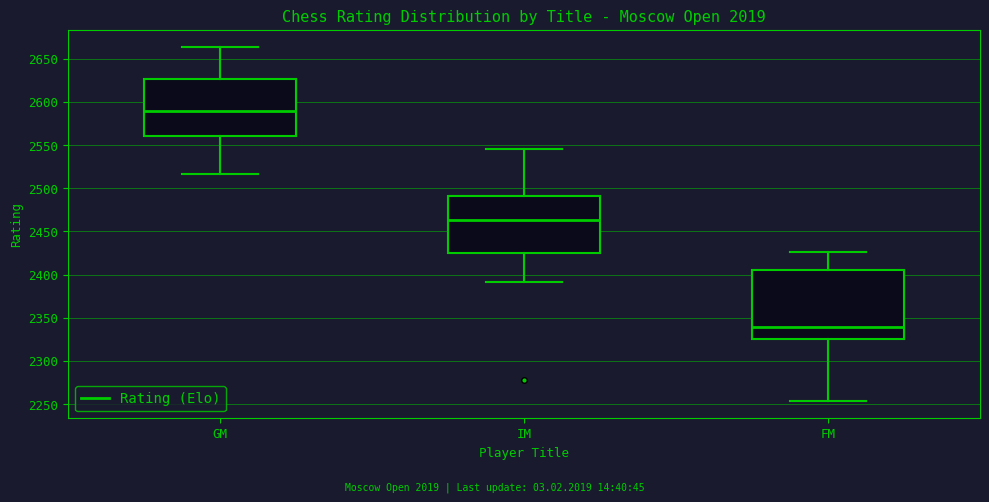

Reading left to right, transcribe this box plot: for each box, give where its median line is, the range the box spans, and where its two whiskers end, as read against the y-axis. The values are not printed on the chart, so give them approximately, as read against the axis.

GM: median 2590, box 2560 to 2625, whiskers 2515 to 2665
IM: median 2465, box 2425 to 2490, whiskers 2390 to 2545
FM: median 2340, box 2325 to 2405, whiskers 2255 to 2425